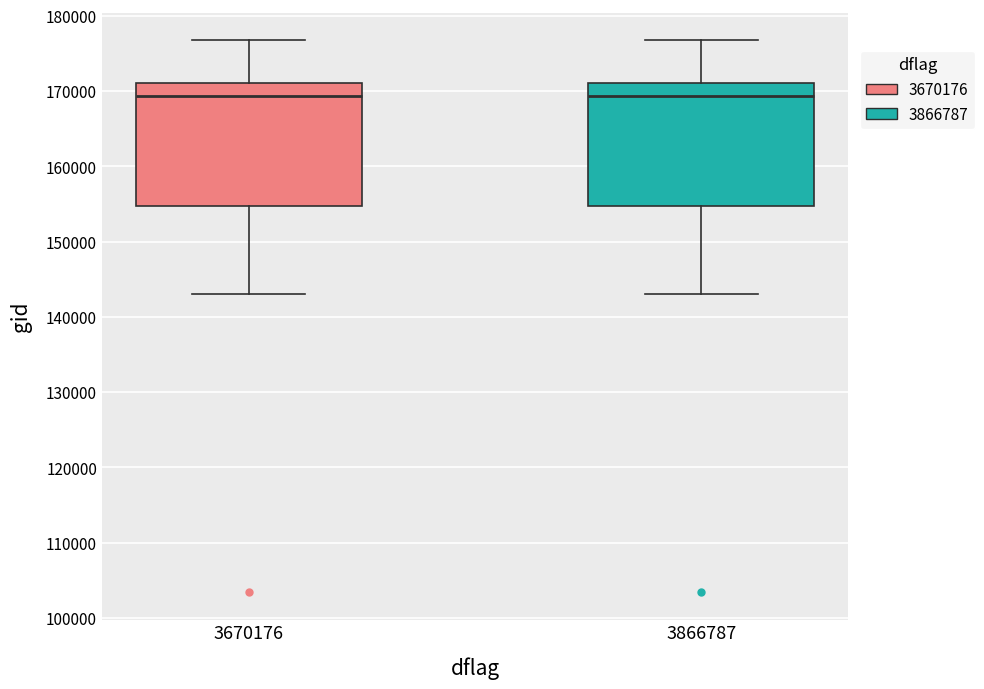

Reading left to right, transcribe this box plot: for each box, give where its median line is, the range the box spans, and where its two whiskers end, as read against the y-axis. The values are not printed on the chart, so give them approximately, as read against the axis.

3670176: median 169000, box 155000 to 171000, whiskers 143000 to 177000
3866787: median 169000, box 155000 to 171000, whiskers 143000 to 177000